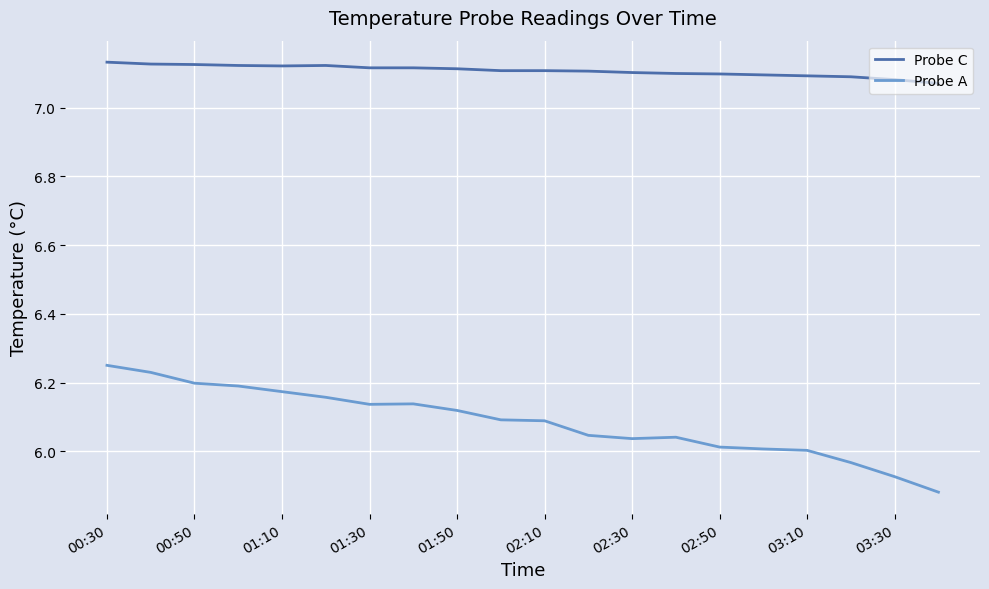

True or false: Probe A and Probe C cross at least once.

False